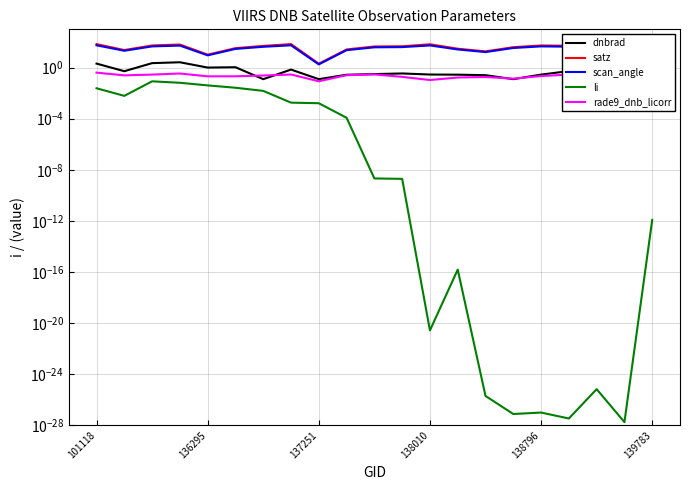

At which label is scan_angle closest to 29?

139783